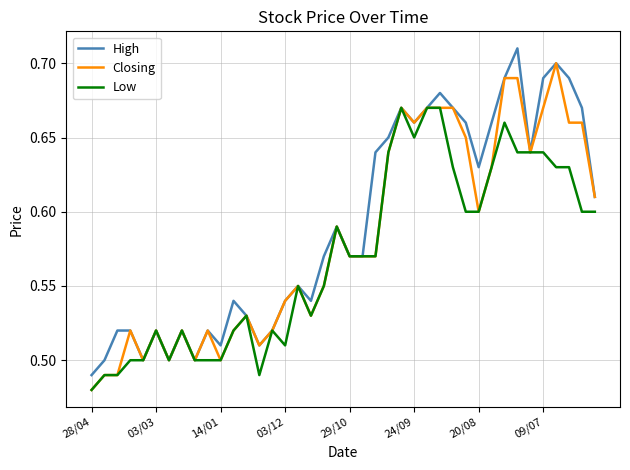

Rank the series by their average value, from lowest to highest.

Low, Closing, High